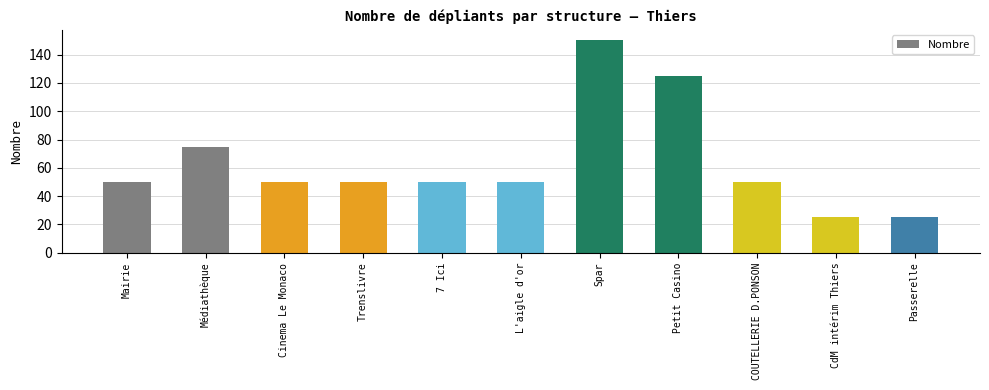

Reading left to right, extract all data points from this chart.

50	75	50	50	50	50	150	125	50	25	25